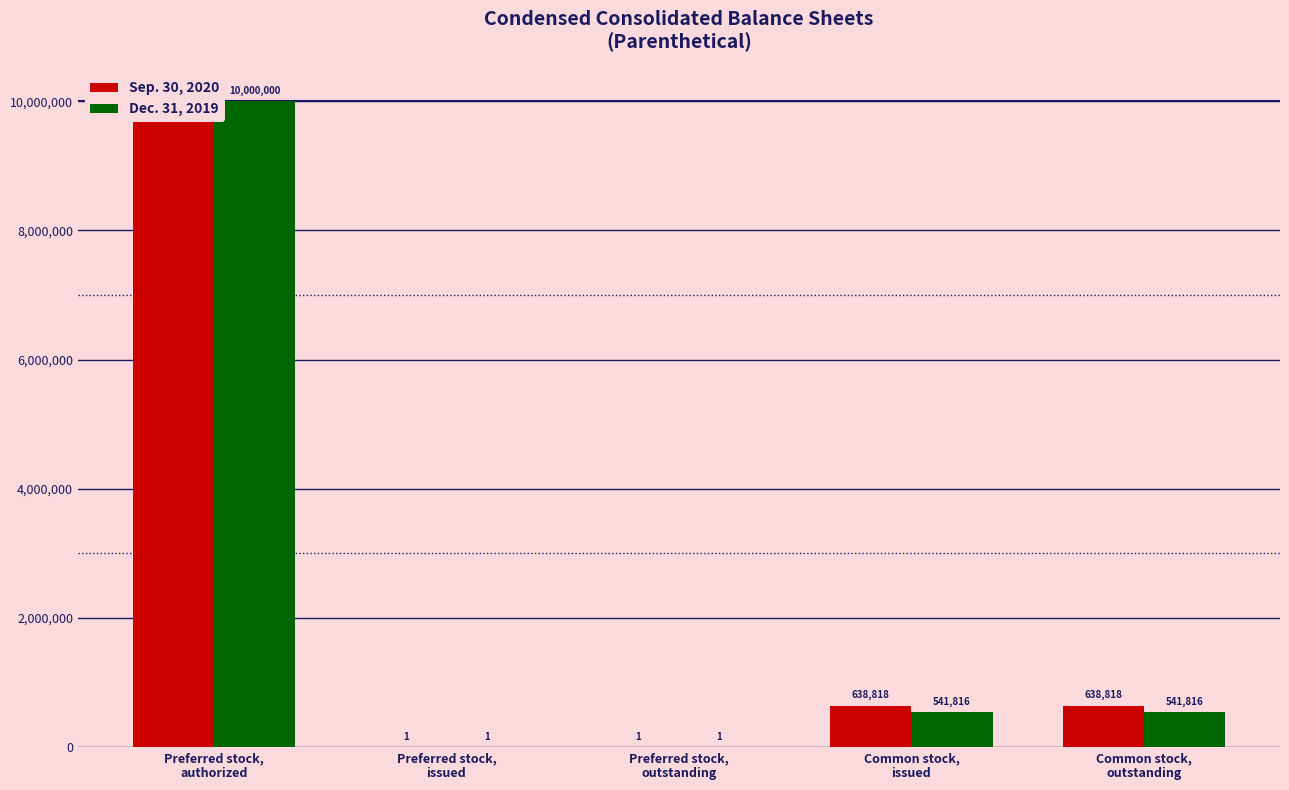

What is the smallest value displayed?

1